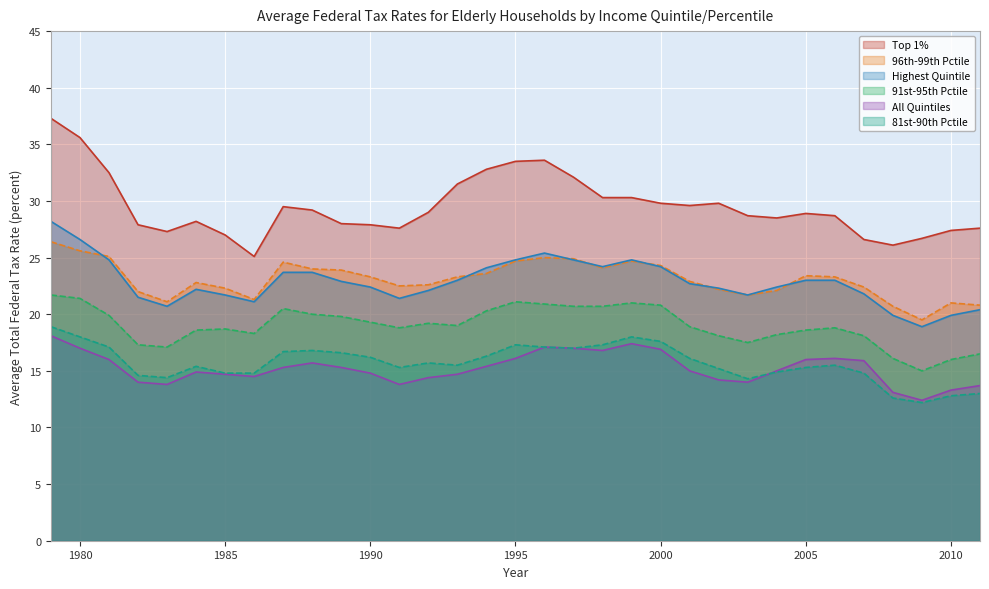

Where does the 91st-95th Pctile series first go above 18?

1979